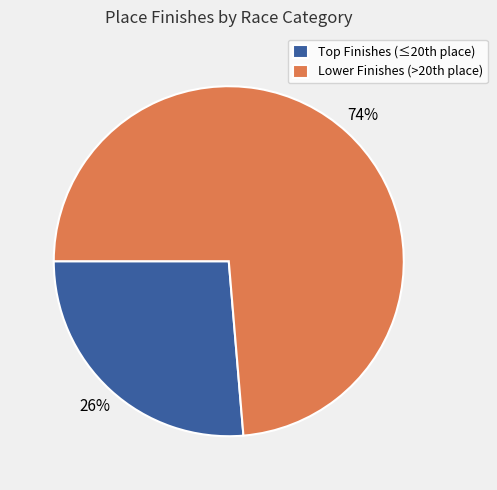

To the nearest percent, what is the average slice percentage?

50%